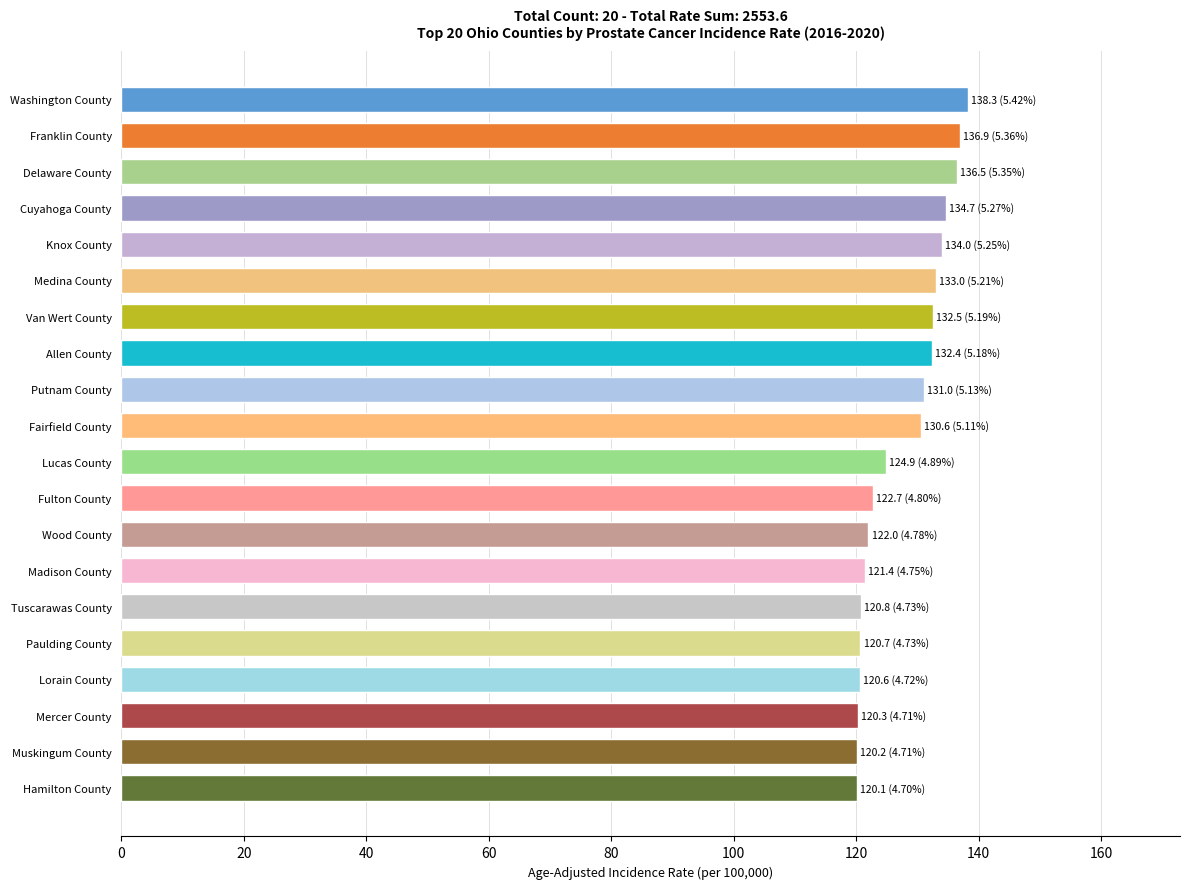

What is the minimum value shown in the chart?

120.1